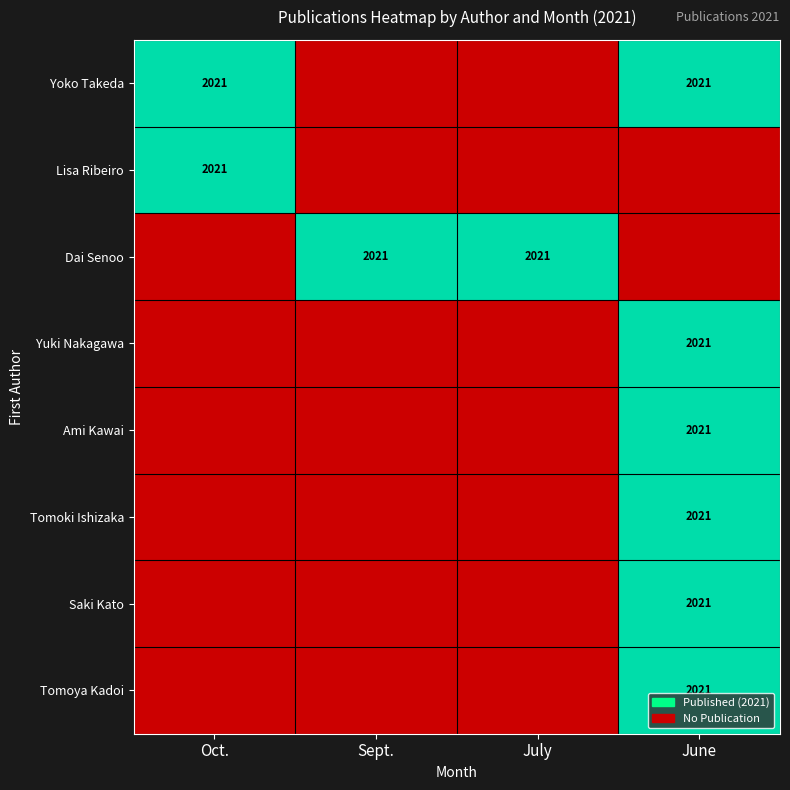

How many data points does each series have?

4